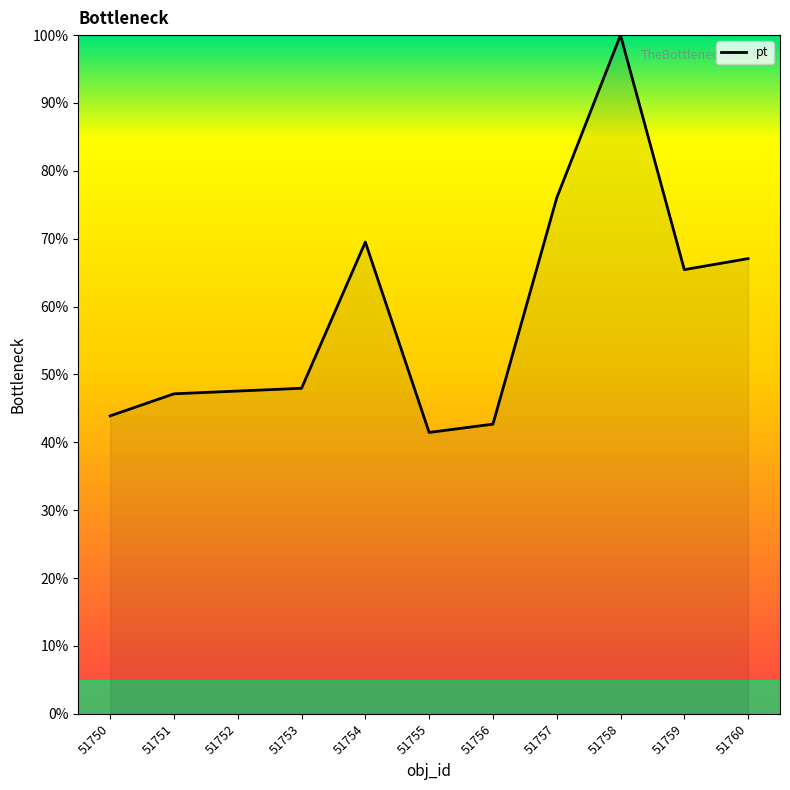

How many lines are shown in the chart?

1